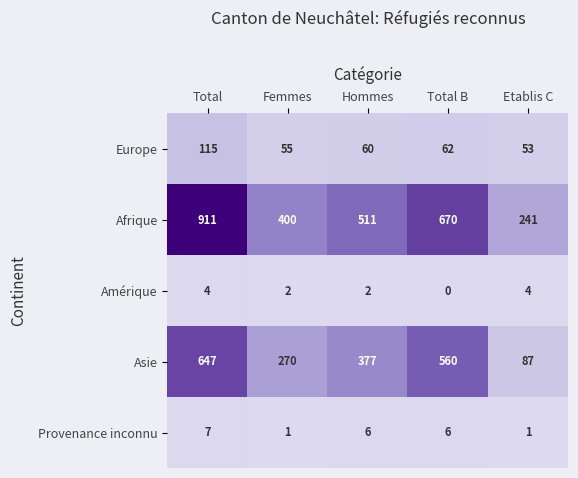

At which label does Afrique first exceed 511?

Total